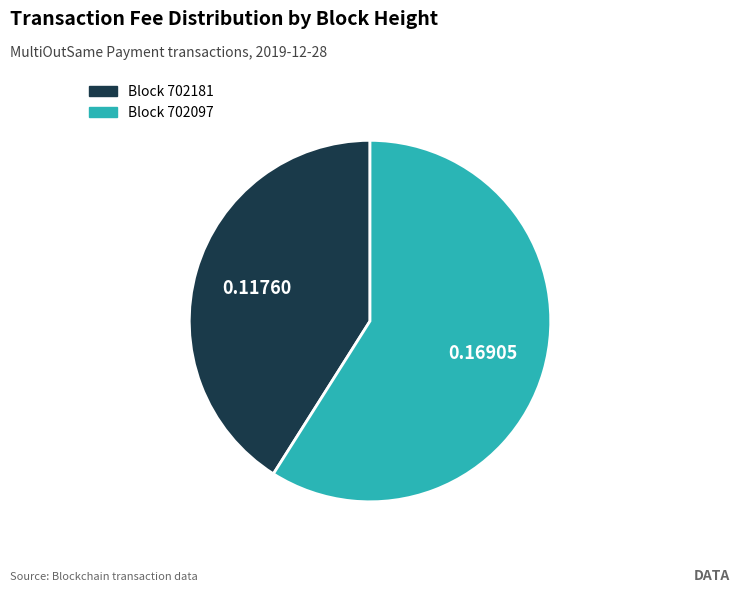

How many segments does this pie chart have?

2